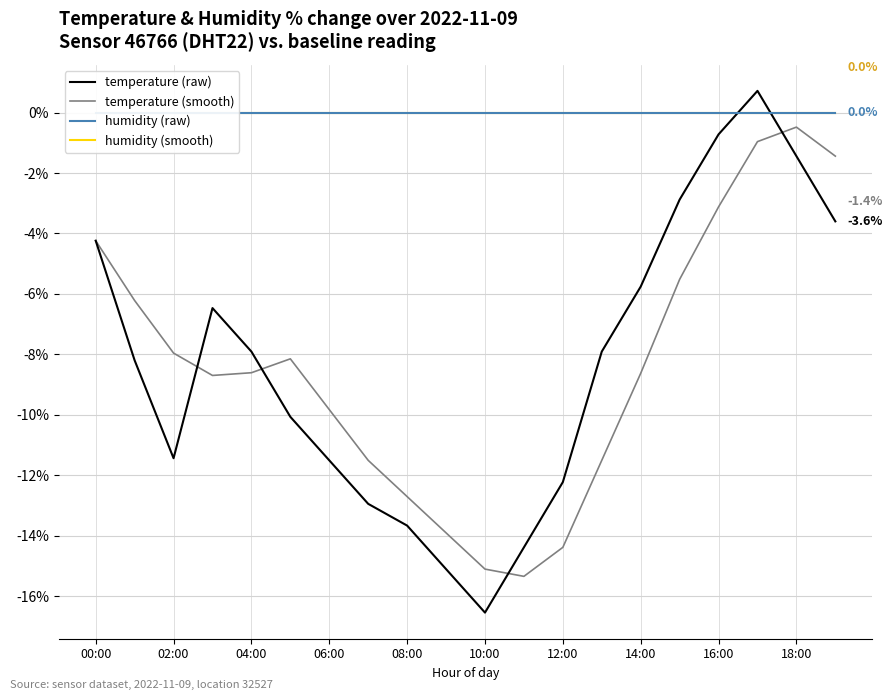

At which label does humidity (smooth) reach its minimum?

00:00